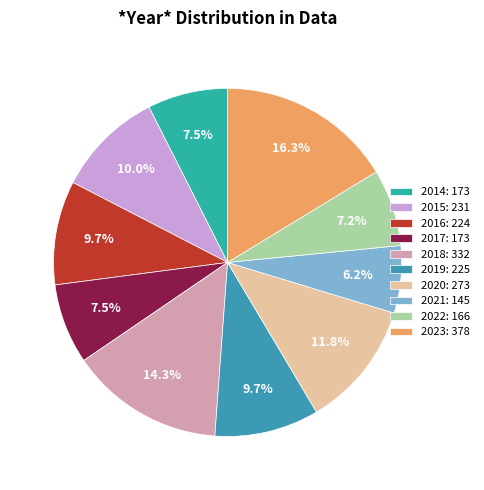

To the nearest percent, what is the combined percentage of 2020 and 2014?

19%